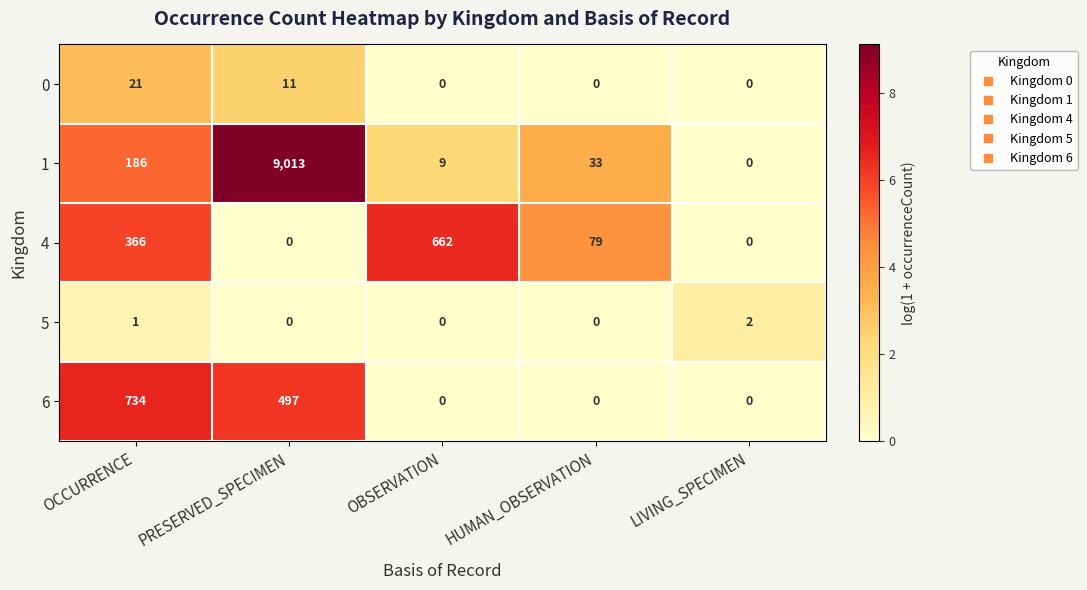

What is the greatest value displayed?

9013